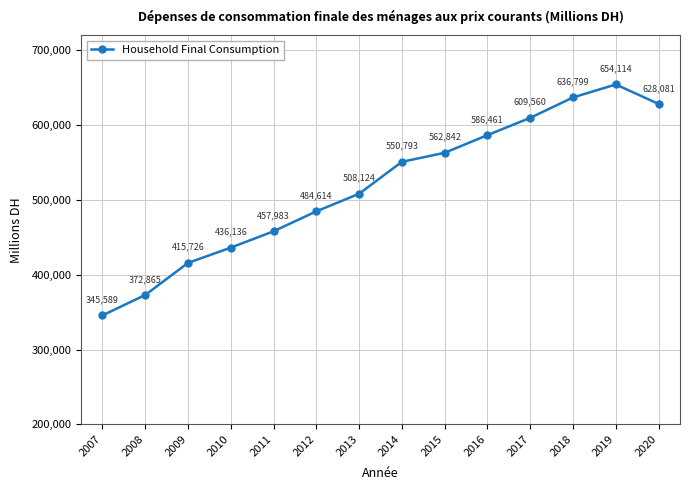

True or false: the data shows 345589 at 2007.

True